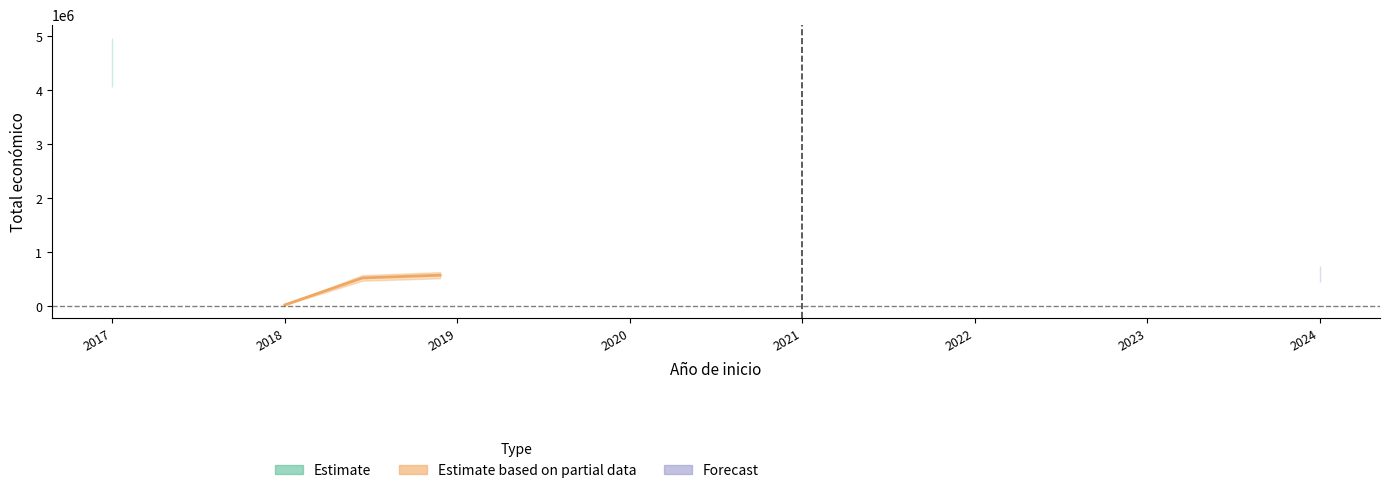

Count the number of values greater than 574000.

2